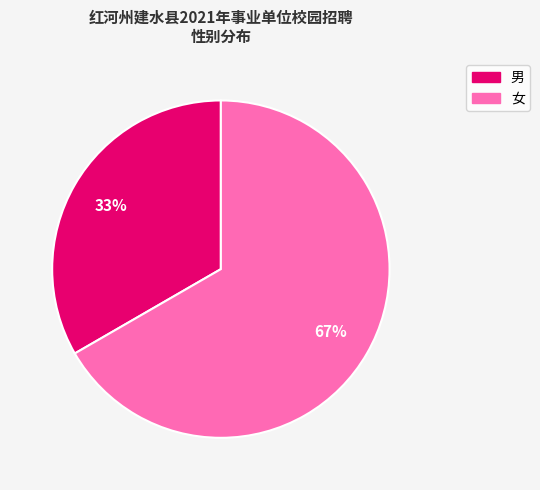

True or false: 男 accounts for 19% of the total.

False